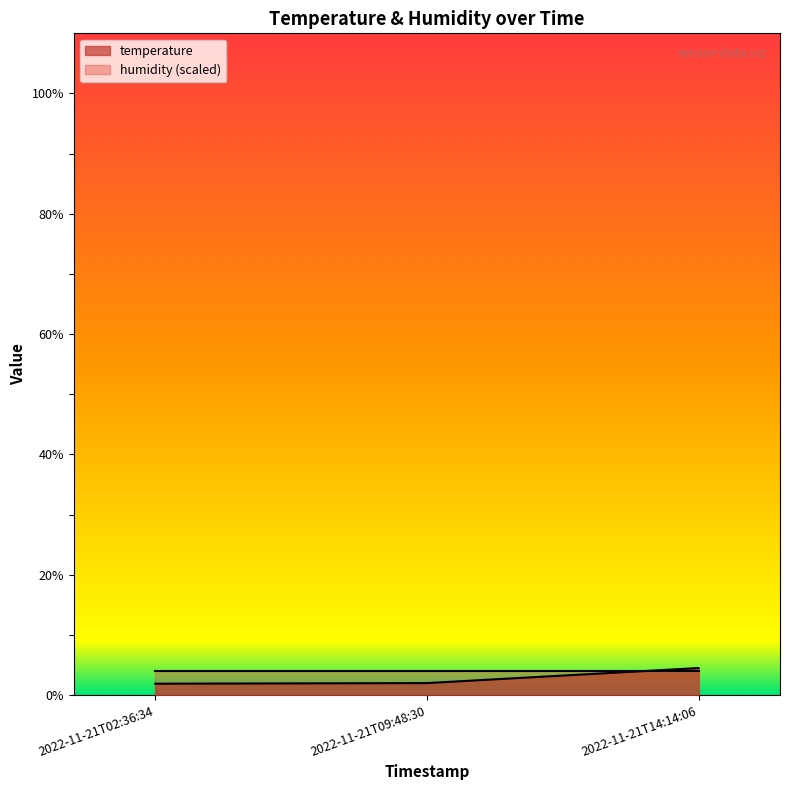

Does the chart have visible grid lines?

No